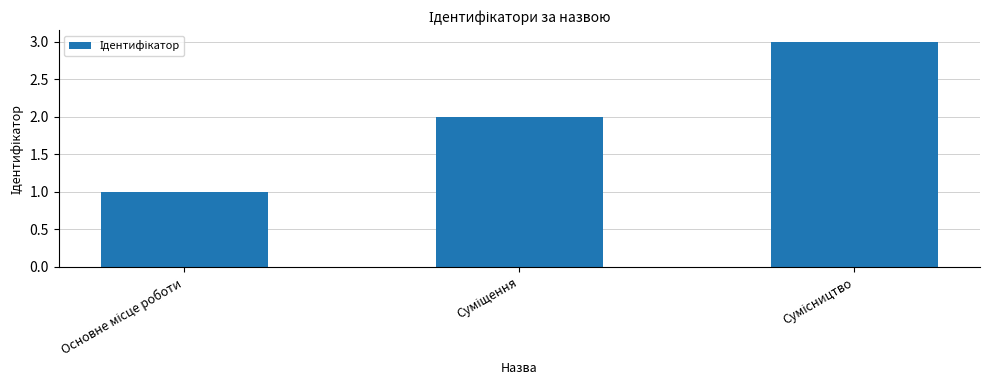

Count the number of categories in the chart.

3